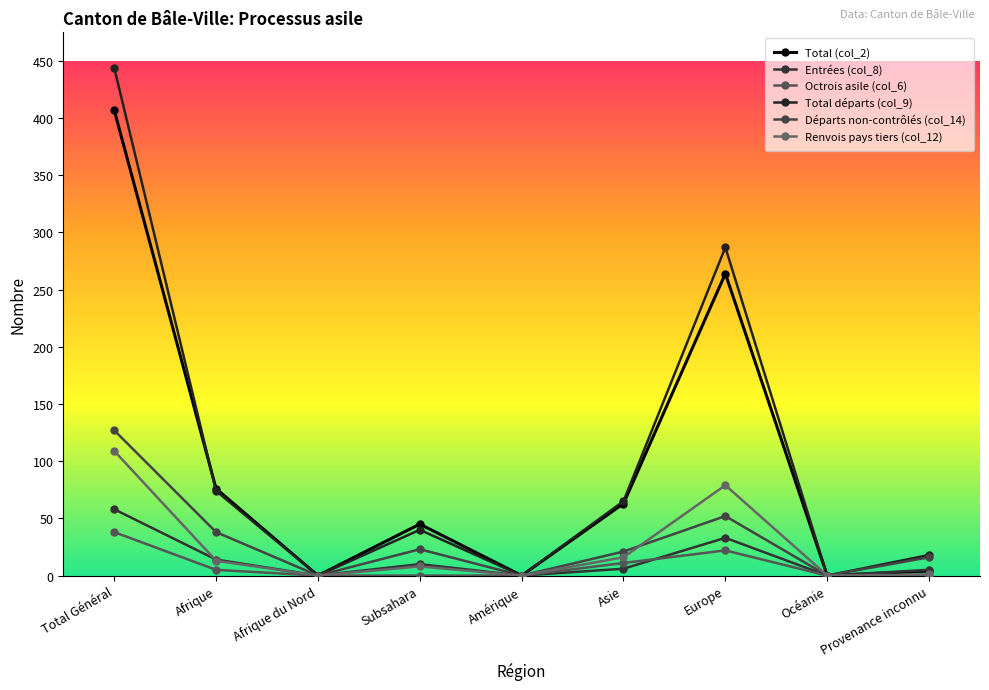

List the series in order of their peak value, highest first.

Total départs (col_9), Total (col_2), Départs non-contrôlés (col_14), Renvois pays tiers (col_12), Entrées (col_8), Octrois asile (col_6)